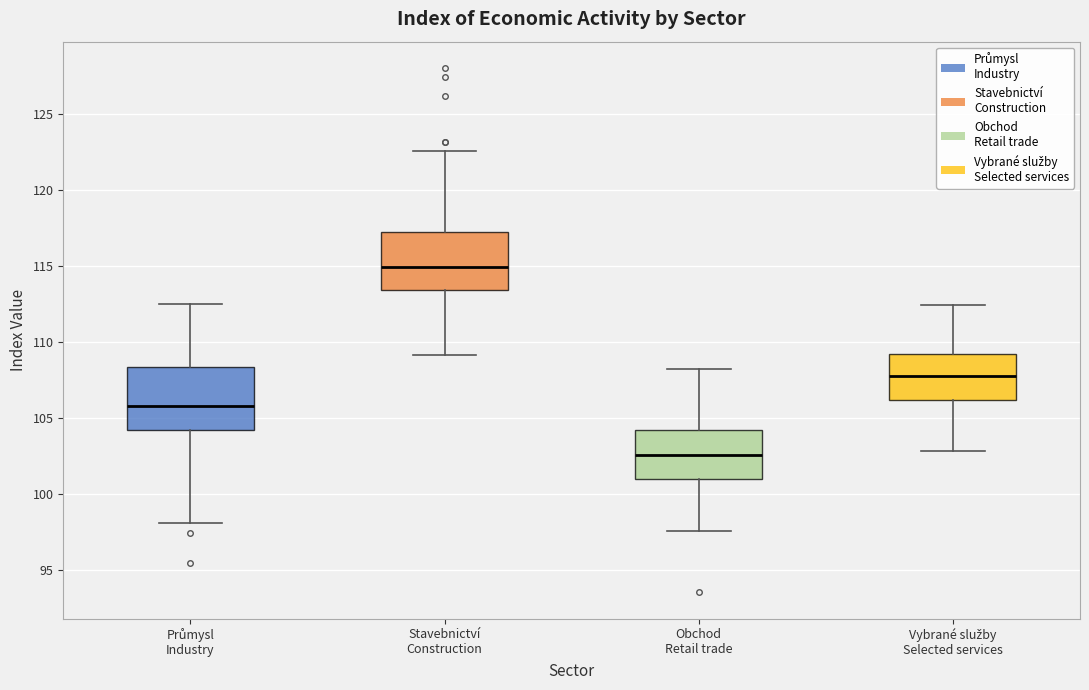

Reading left to right, transcribe this box plot: for each box, give where its median line is, the range the box spans, and where its two whiskers end, as read against the y-axis. The values are not printed on the chart, so give them approximately, as read against the axis.

Průmysl Industry: median 106.0, box 104.0 to 108.5, whiskers 98.0 to 112.5
Stavebnictví Construction: median 115.0, box 113.5 to 117.0, whiskers 109.0 to 122.5
Obchod Retail trade: median 102.5, box 101.0 to 104.0, whiskers 97.5 to 108.0
Vybrané služby Selected services: median 108.0, box 106.0 to 109.0, whiskers 103.0 to 112.5